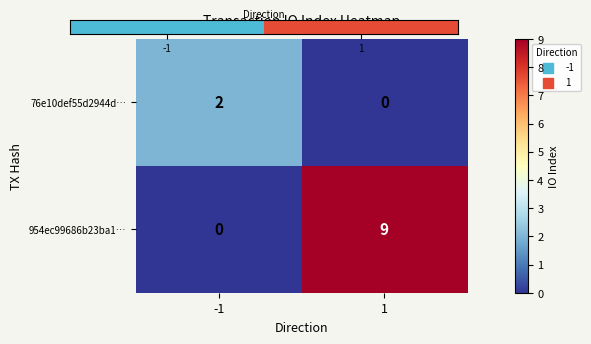

Reading right to left, list all the values displayed in this chart.

76e10def55d2944d…: 0	2
954ec99686b23ba1…: 9	0